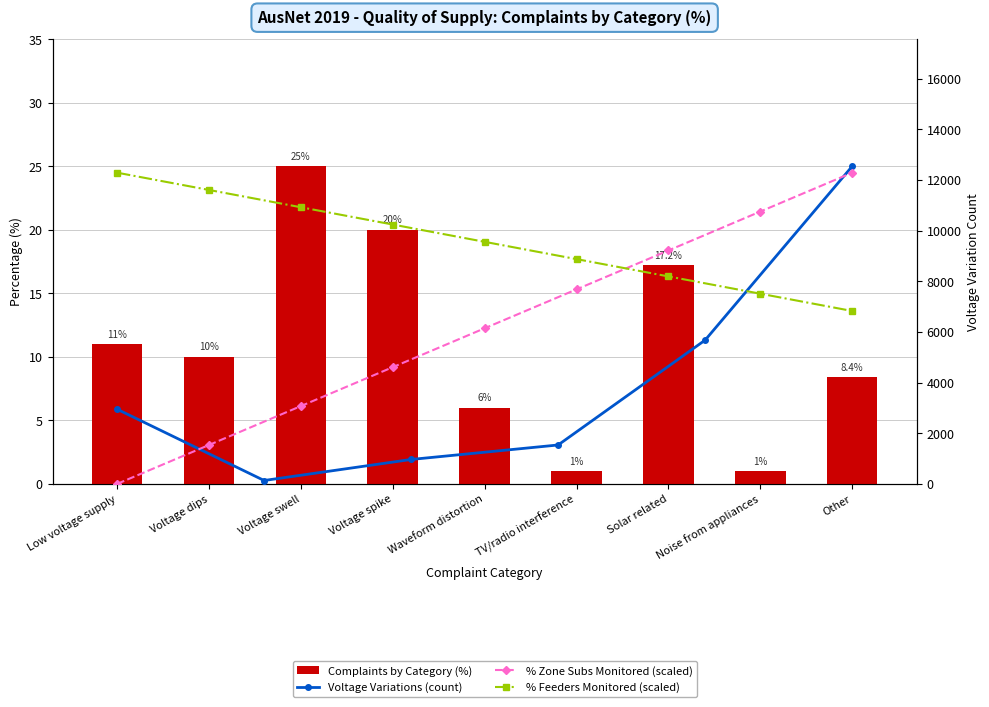

What is the label of the 6th bar from the left?

TV/radio interference